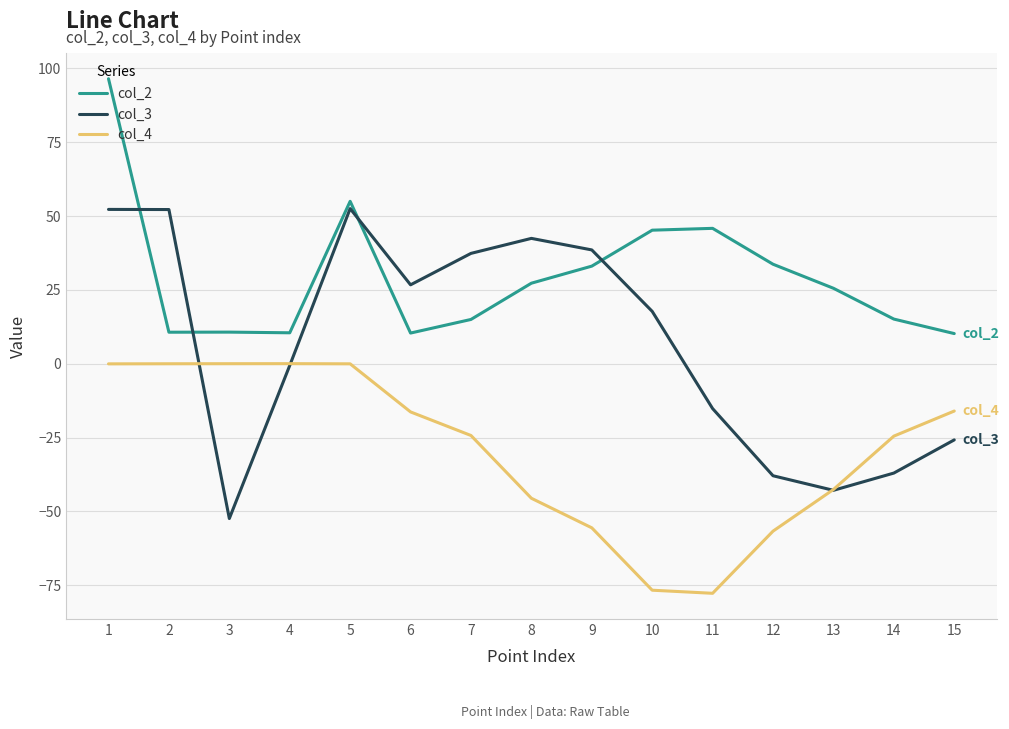

What is the difference between the second highest and second lowest values in the col_3 series?

95.1